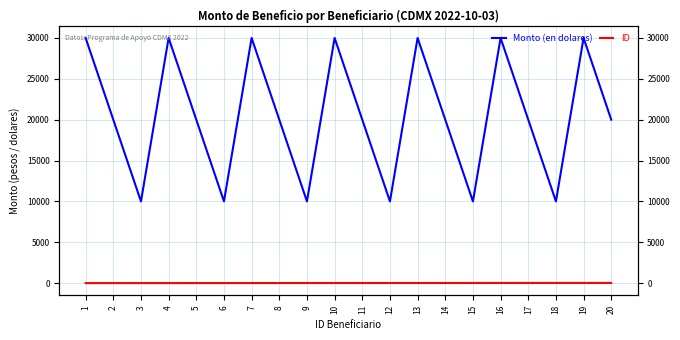

Count the Monto (en dolares) values in the range 10000 to 30000.

20